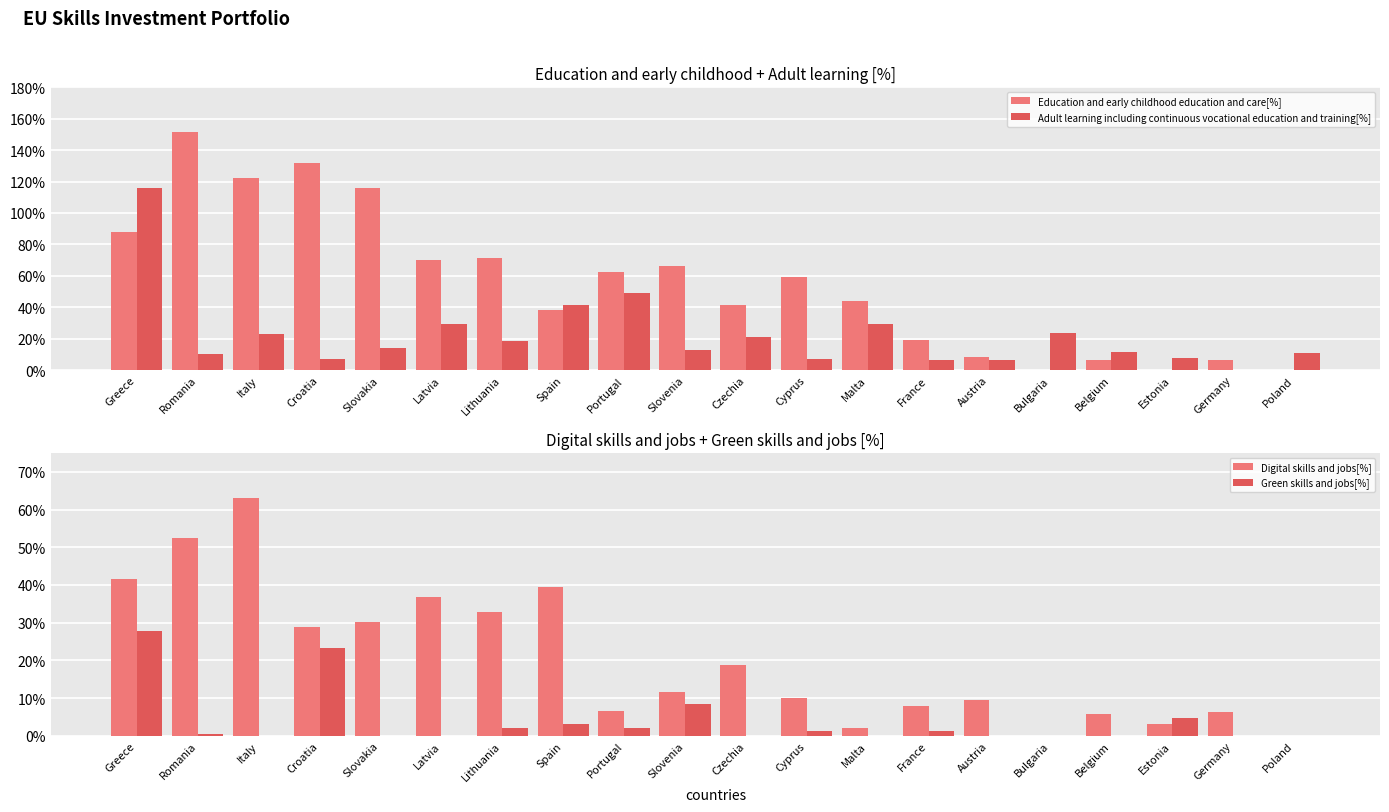

At Lithuania, list the series in order from smallest to largest.

Green skills and jobs[%], Adult learning including continuous vocational education and training[%], Digital skills and jobs[%], Education and early childhood education and care[%]